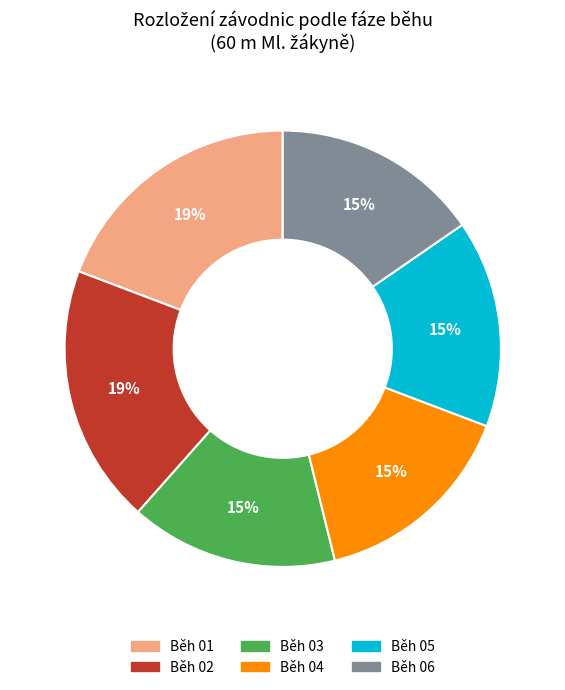

Is it true that Běh 04 is 15% of the pie?

True